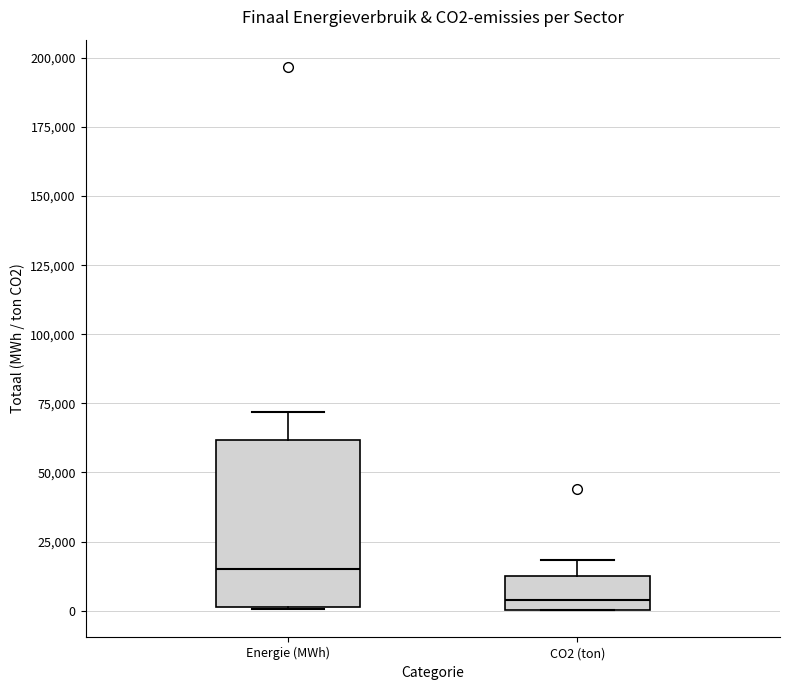

Reading left to right, transcribe this box plot: for each box, give where its median line is, the range the box spans, and where its two whiskers end, as read against the y-axis. The values are not printed on the chart, so give them approximately, as read against the axis.

Energie (MWh): median 15000, box 0 to 60000, whiskers 0 to 70000
CO2 (ton): median 5000, box 0 to 10000, whiskers 0 to 20000